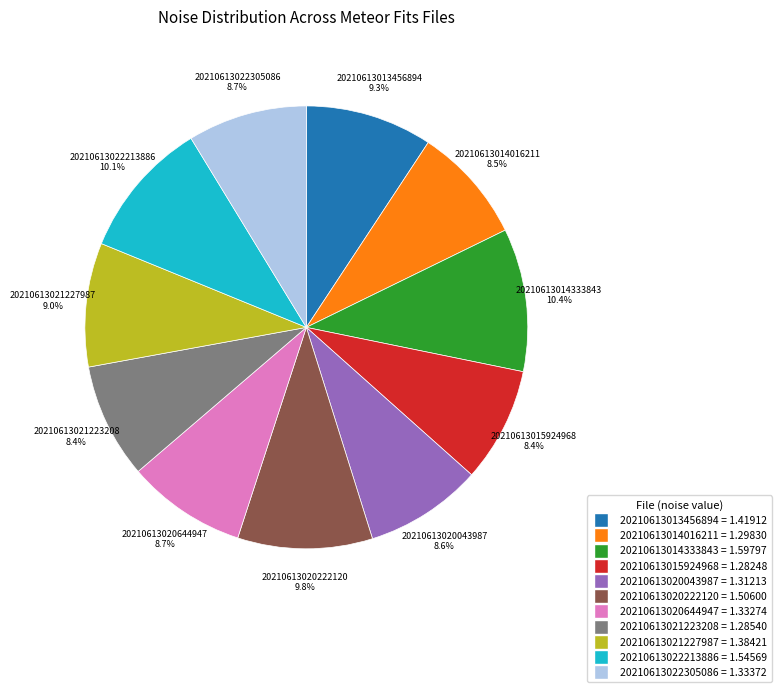

How many slices are in this pie chart?

11